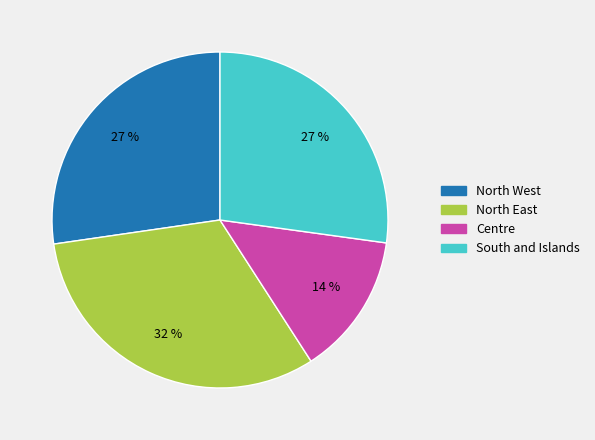

Count the number of slices in the pie.

4